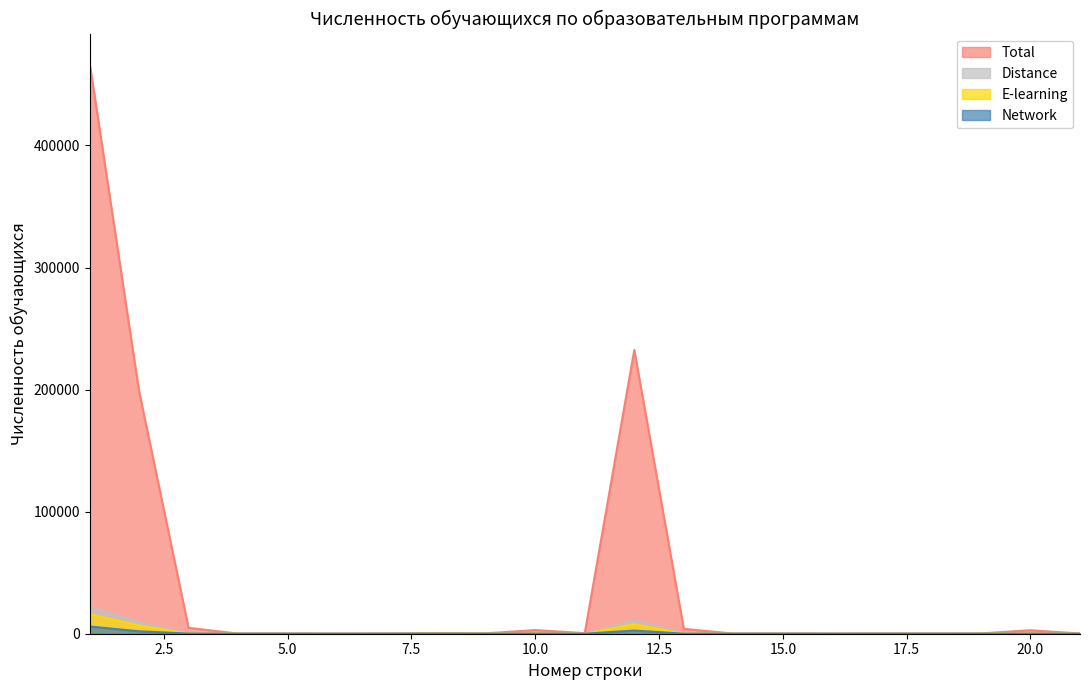

How many lines are shown in the chart?

4